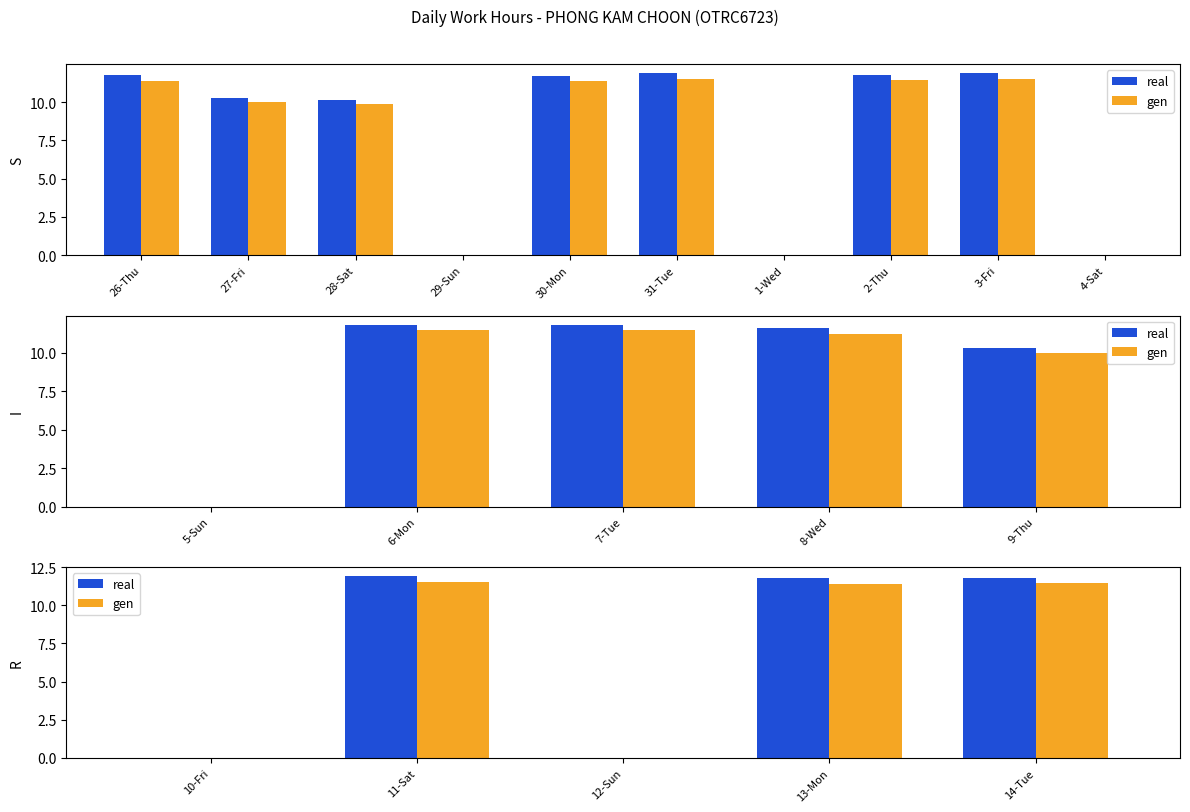

What is the label of the 2nd bar from the left?

11-Sat